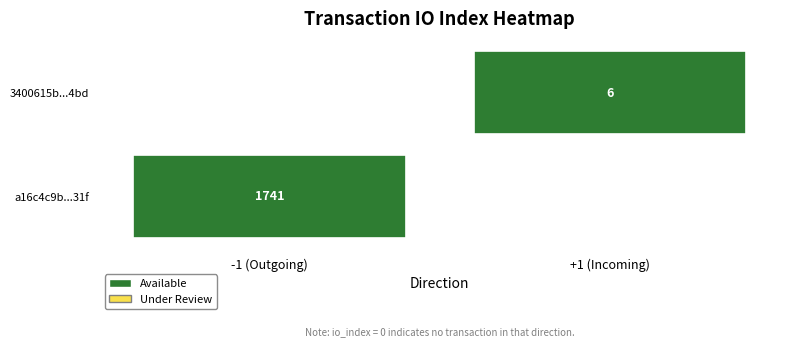

List the series in order of their overall mean, lowest first.

3400615b6cdda6e663fe674b6d9f637a20274bd, a16c4c9b11e580f30444980da1a00368a19a31f